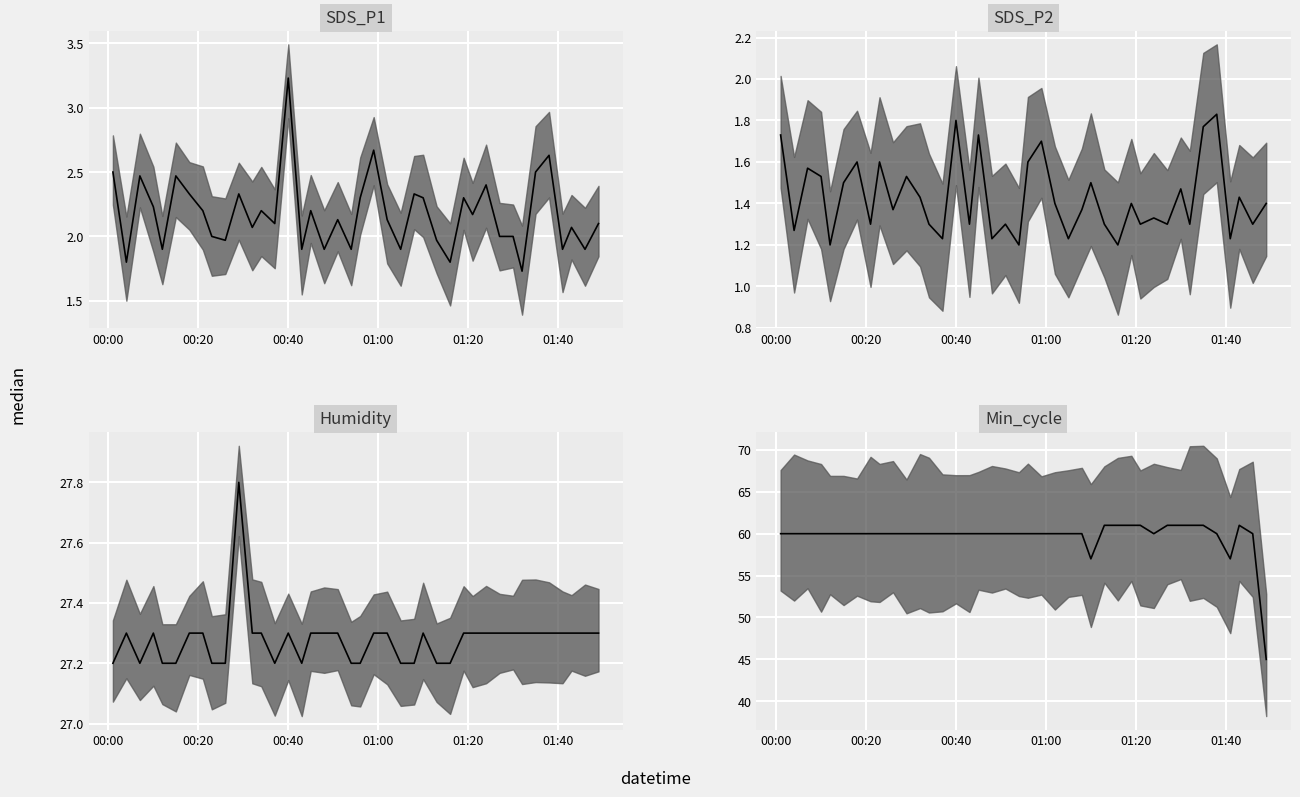

Reading left to right, list all the values displayed in this chart.

SDS_P1 median: 2.5	1.8	2.5	2.2	1.9	2.5	2.3	2.2	2.0	2.0	2.3	2.1	2.2	2.1	3.2	1.9	2.2	1.9	2.1	1.9	2.3	2.7	2.1	1.9	2.3	2.3	2.0	1.8	2.3	2.2	2.4	2.0	2.0	1.7	2.5	2.6	1.9	2.1	1.9	2.1
SDS_P2 median: 1.7	1.3	1.6	1.5	1.2	1.5	1.6	1.3	1.6	1.4	1.5	1.4	1.3	1.2	1.8	1.3	1.7	1.2	1.3	1.2	1.6	1.7	1.4	1.2	1.4	1.5	1.3	1.2	1.4	1.3	1.3	1.3	1.5	1.3	1.8	1.8	1.2	1.4	1.3	1.4
Humidity median: 27.2	27.3	27.2	27.3	27.2	27.2	27.3	27.3	27.2	27.2	27.8	27.3	27.3	27.2	27.3	27.2	27.3	27.3	27.3	27.2	27.2	27.3	27.3	27.2	27.2	27.3	27.2	27.2	27.3	27.3	27.3	27.3	27.3	27.3	27.3	27.3	27.3	27.3	27.3	27.3
Min_cycle median: 60.0	60.0	60.0	60.0	60.0	60.0	60.0	60.0	60.0	60.0	60.0	60.0	60.0	60.0	60.0	60.0	60.0	60.0	60.0	60.0	60.0	60.0	60.0	60.0	60.0	57.0	61.0	61.0	61.0	61.0	60.0	61.0	61.0	61.0	61.0	60.0	57.0	61.0	60.0	45.0